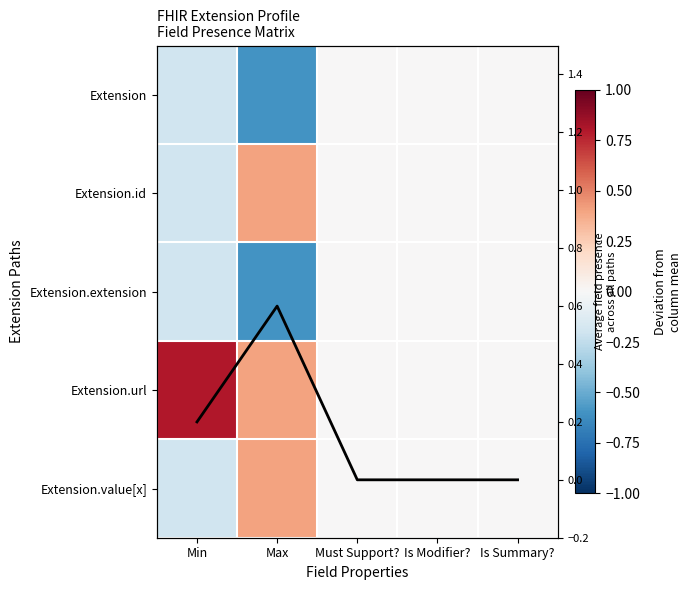

At which category is the sum across all series the highest?

Max